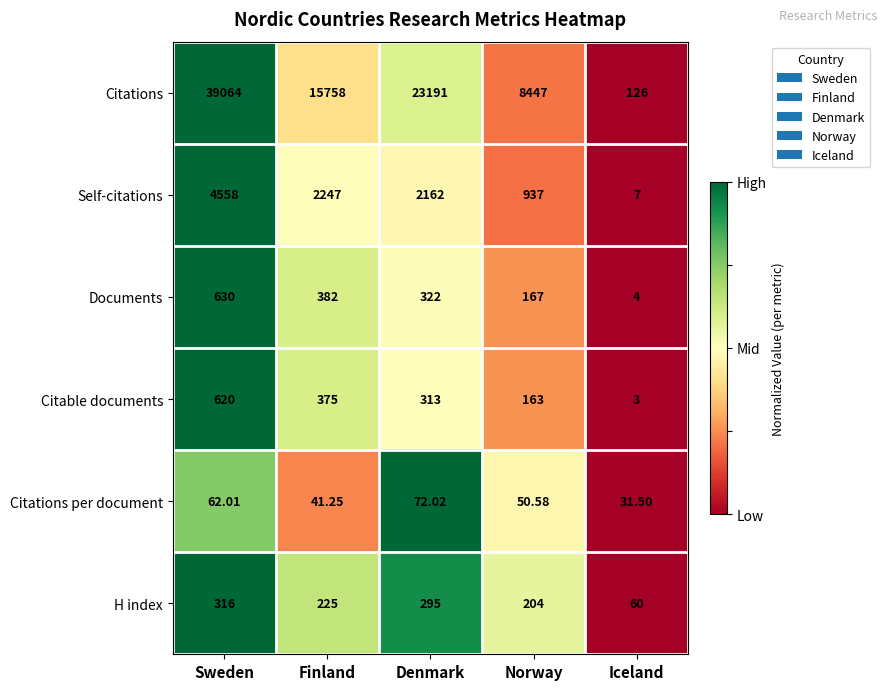

Which category has the highest value across all series?

Sweden